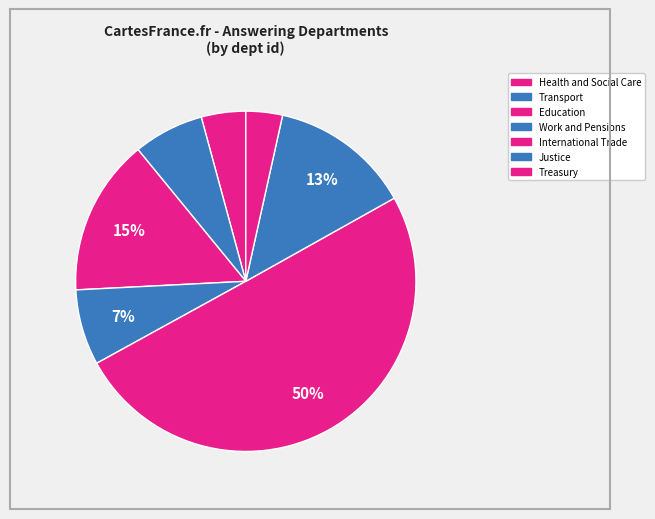

What is the ratio of the value at Work and Pensions to the value at International Trade?

0.1